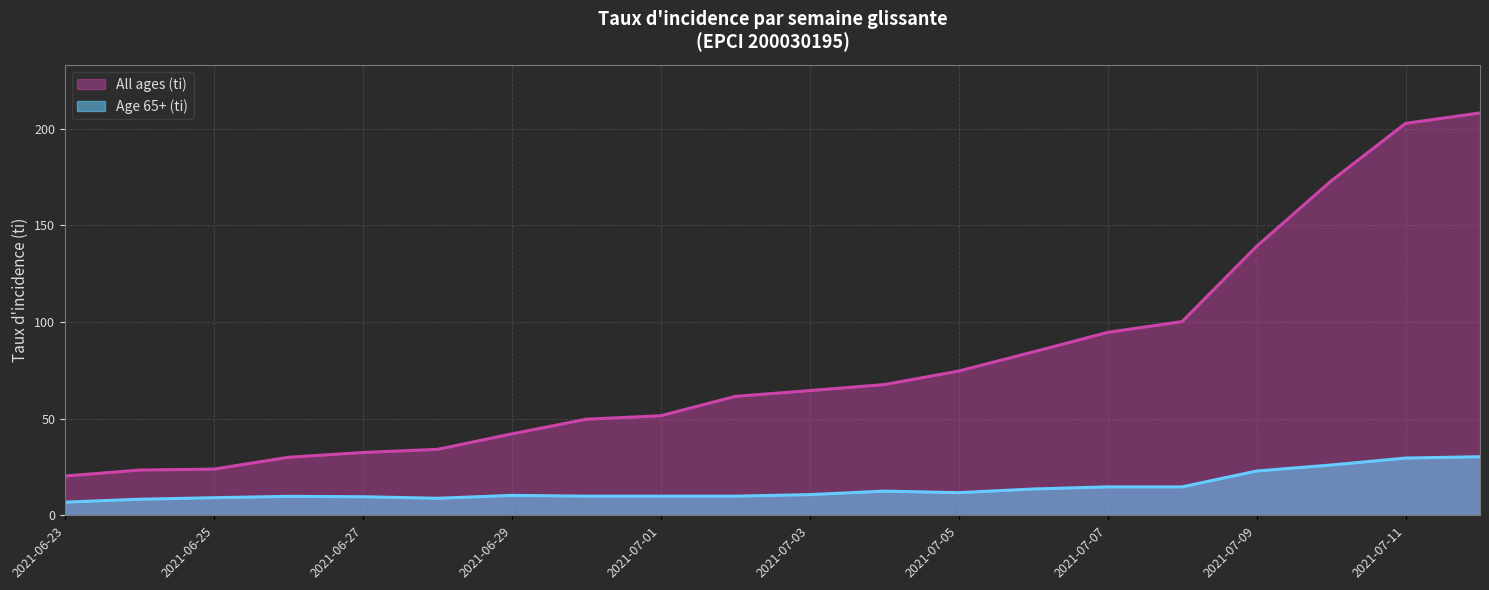

Is it true that All ages (ti) equals 67.6 at 2021-07-04?

True